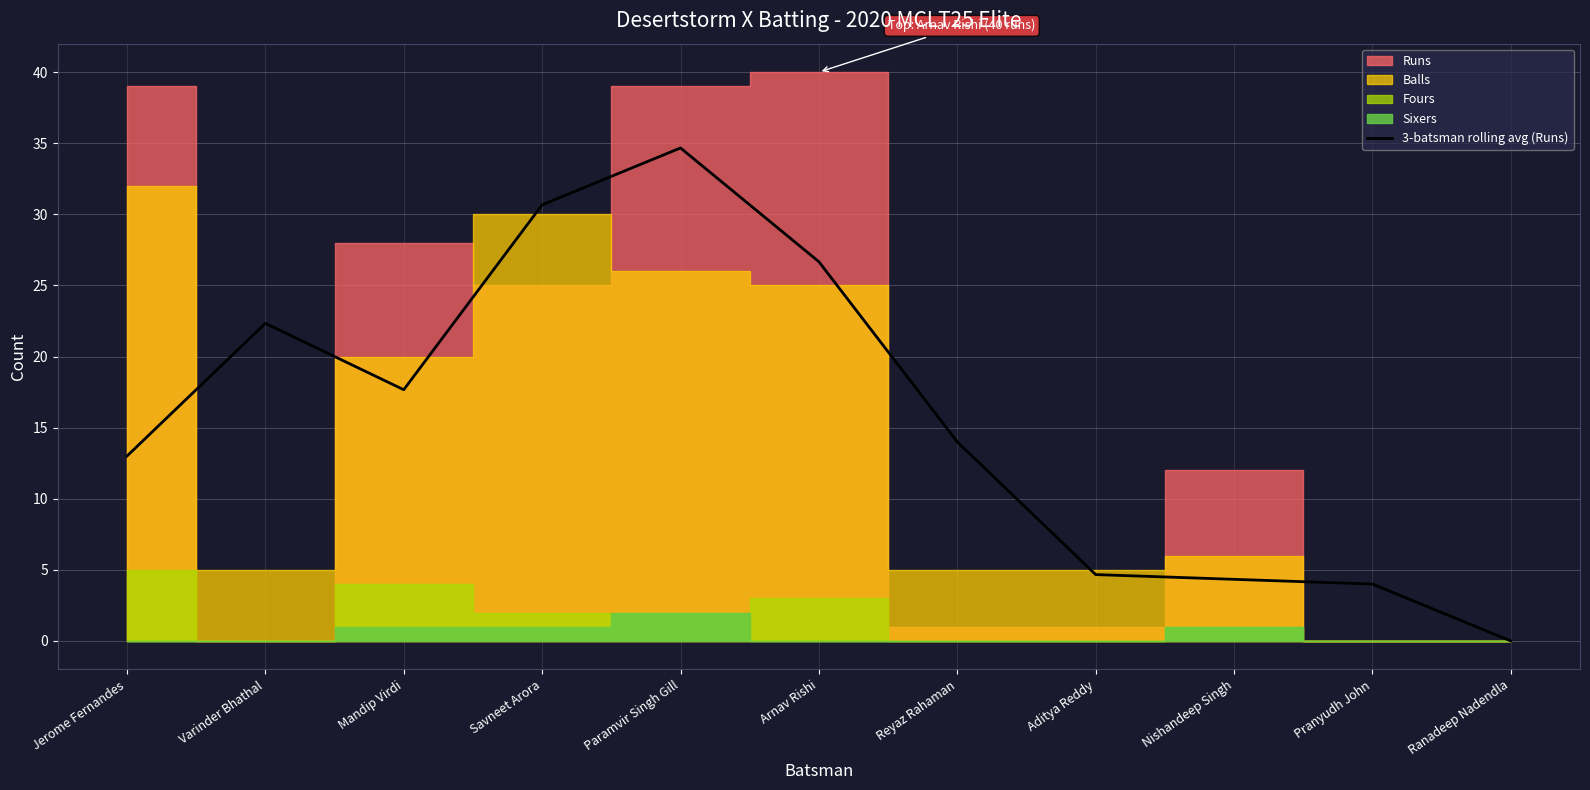

What is the highest value of the 3-batsman rolling avg (Runs) series?

34.7